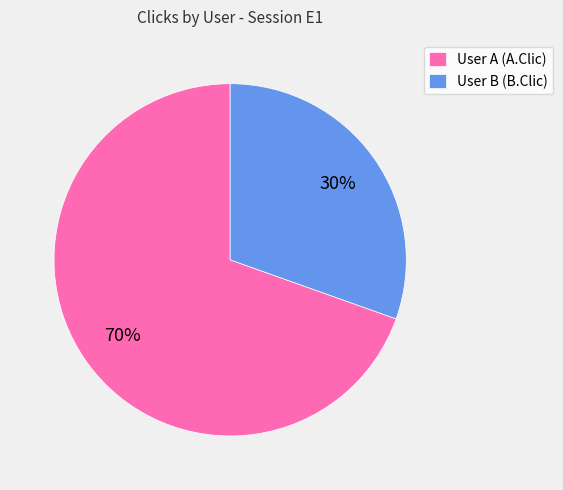

To the nearest percent, what portion does User B (B.Clic) represent?

30%